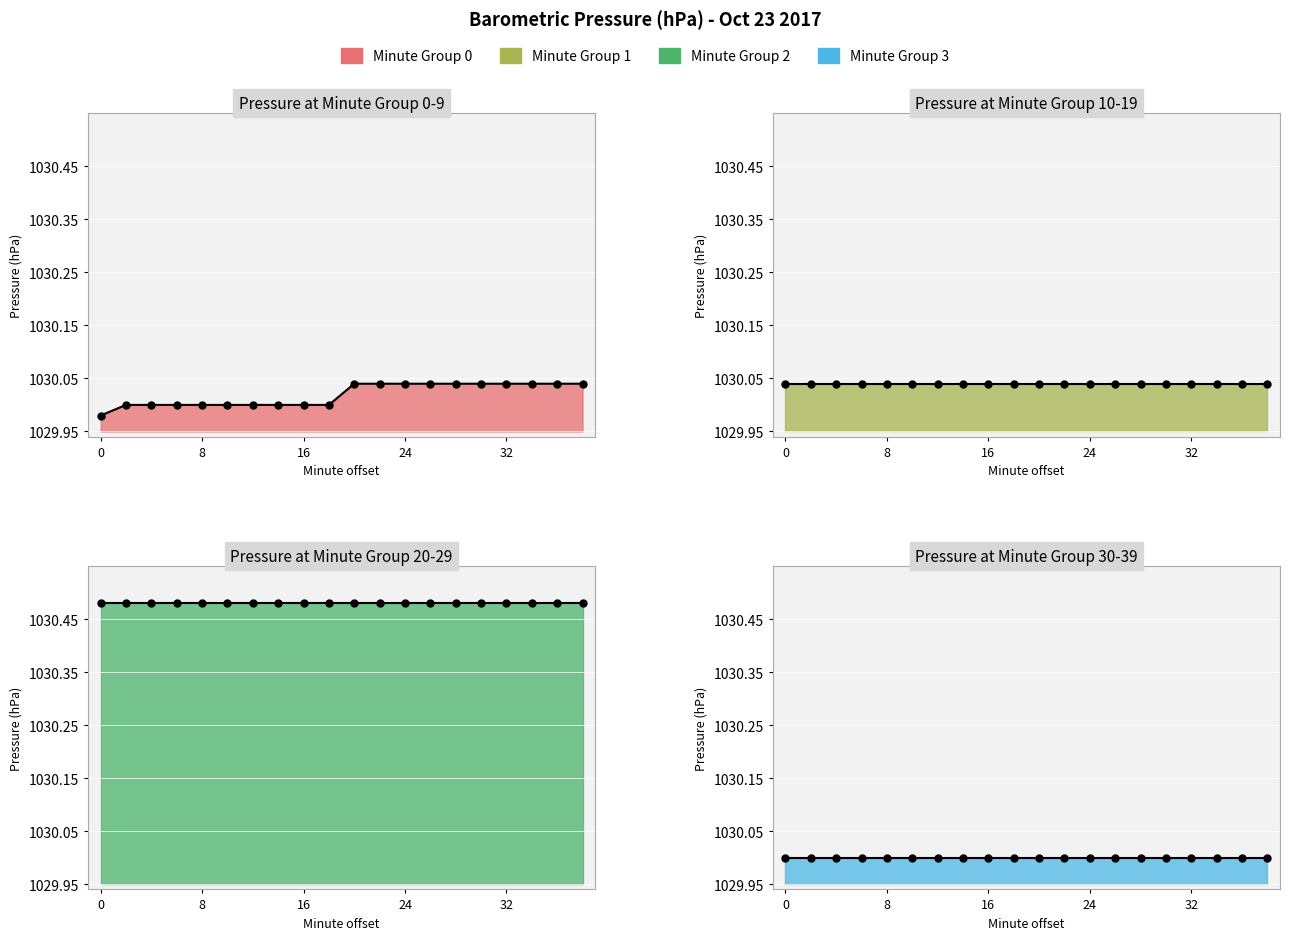

What is the spread (max minus min) of values at 34?

0.5